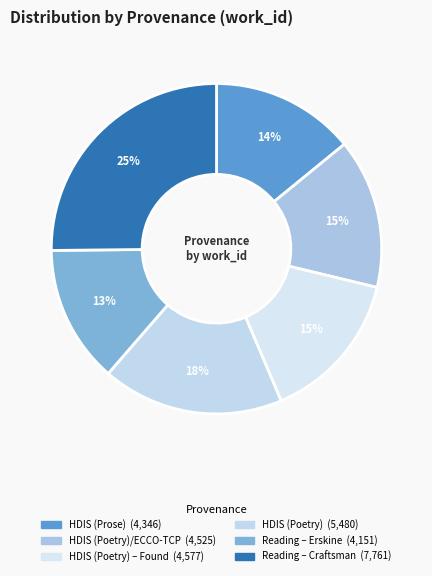

Count the number of slices in the pie.

6